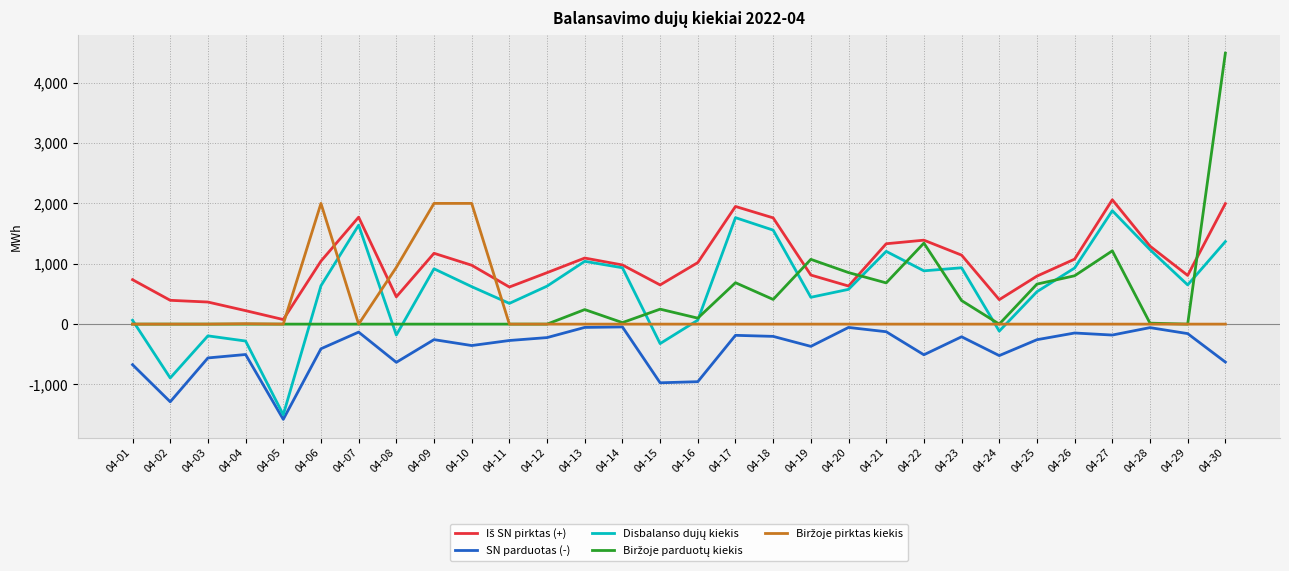

What is the difference between the highest and lowest values at 04-29?

964.3